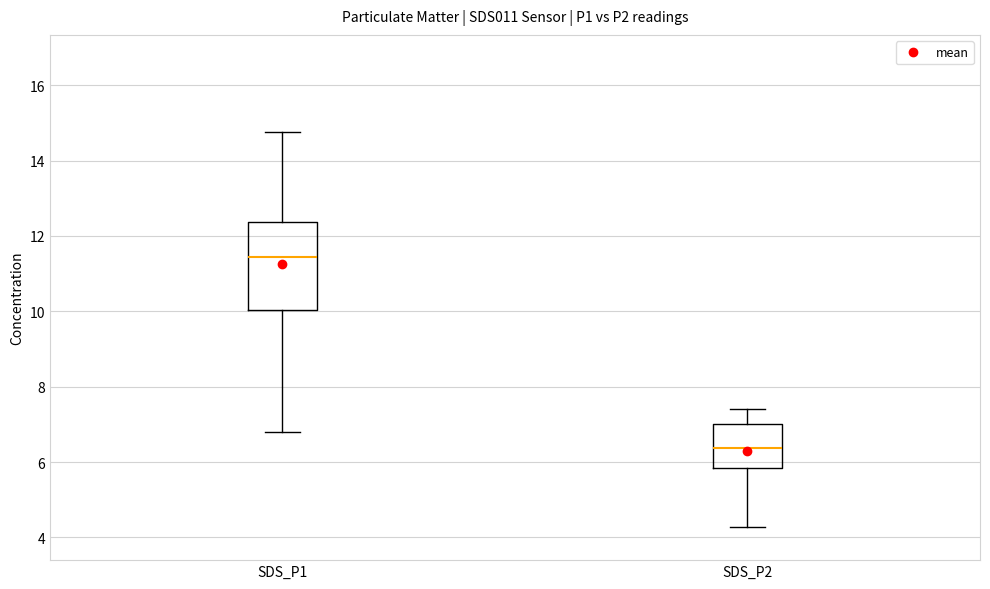

Comparing the boxes themselves (not the whiskers), which one is the tallest?

SDS_P1